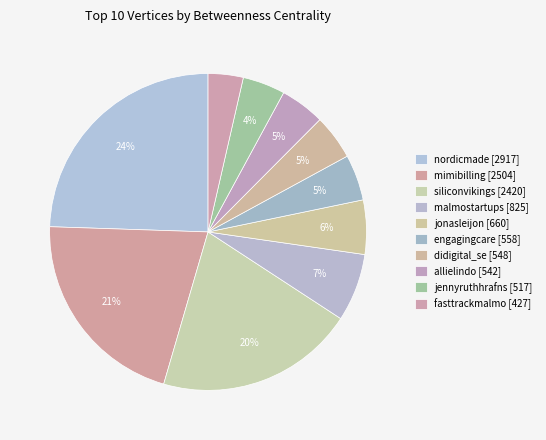

How many segments does this pie chart have?

10